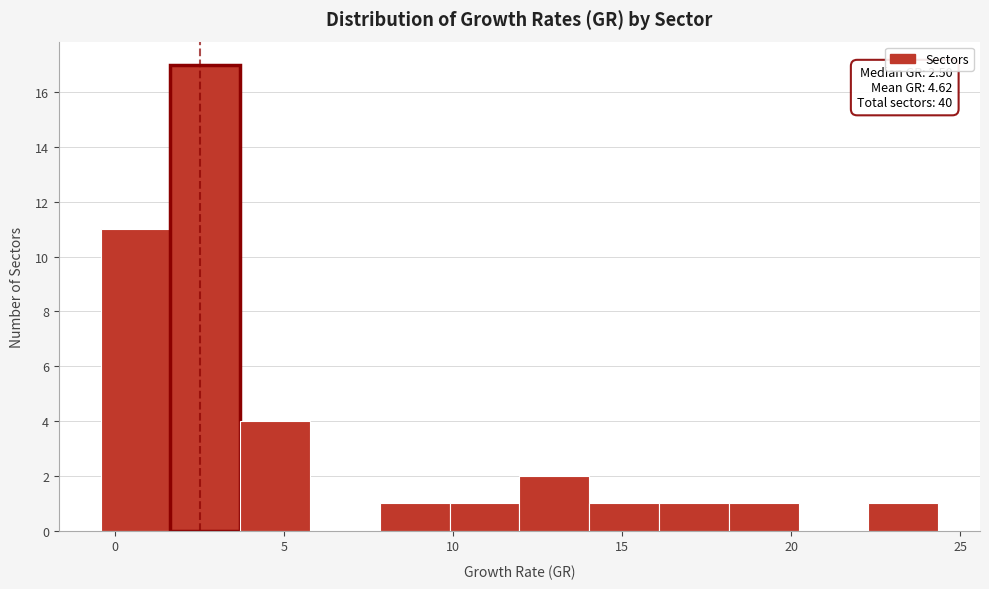

Over which range of the x-axis is the bar tallest?

1.5 to 3.5